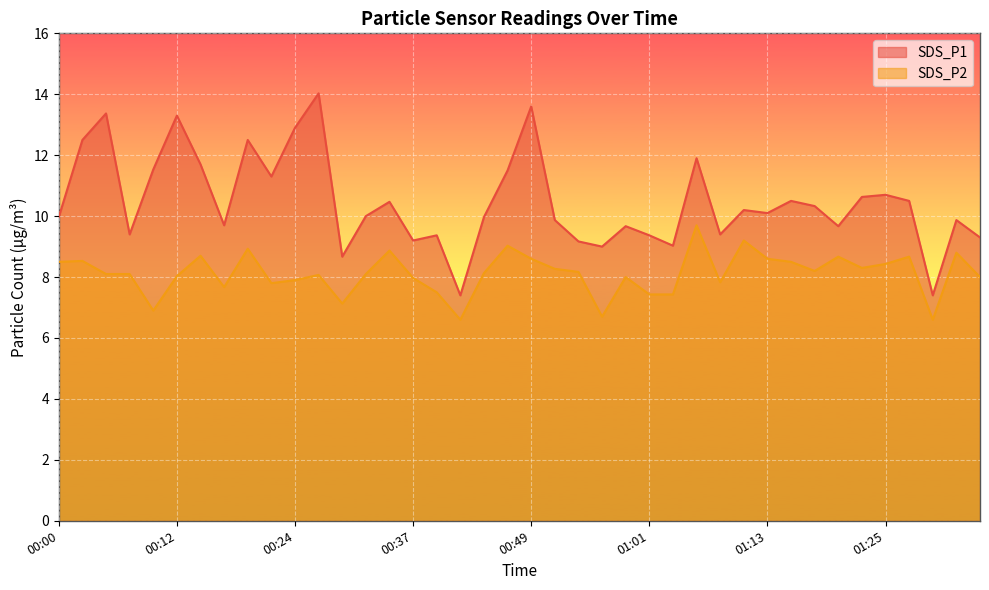

What is the total value across all series at 00:17?

17.4